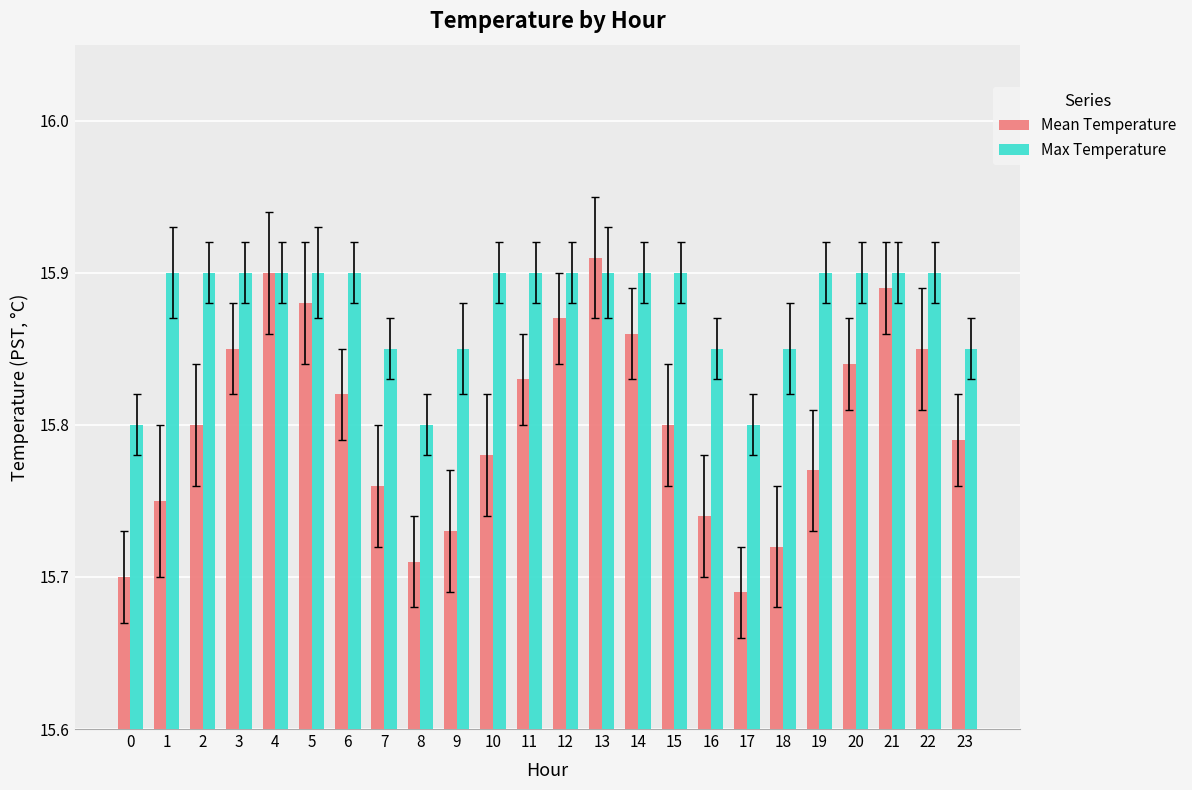

Which label corresponds to the largest value in the chart?

13